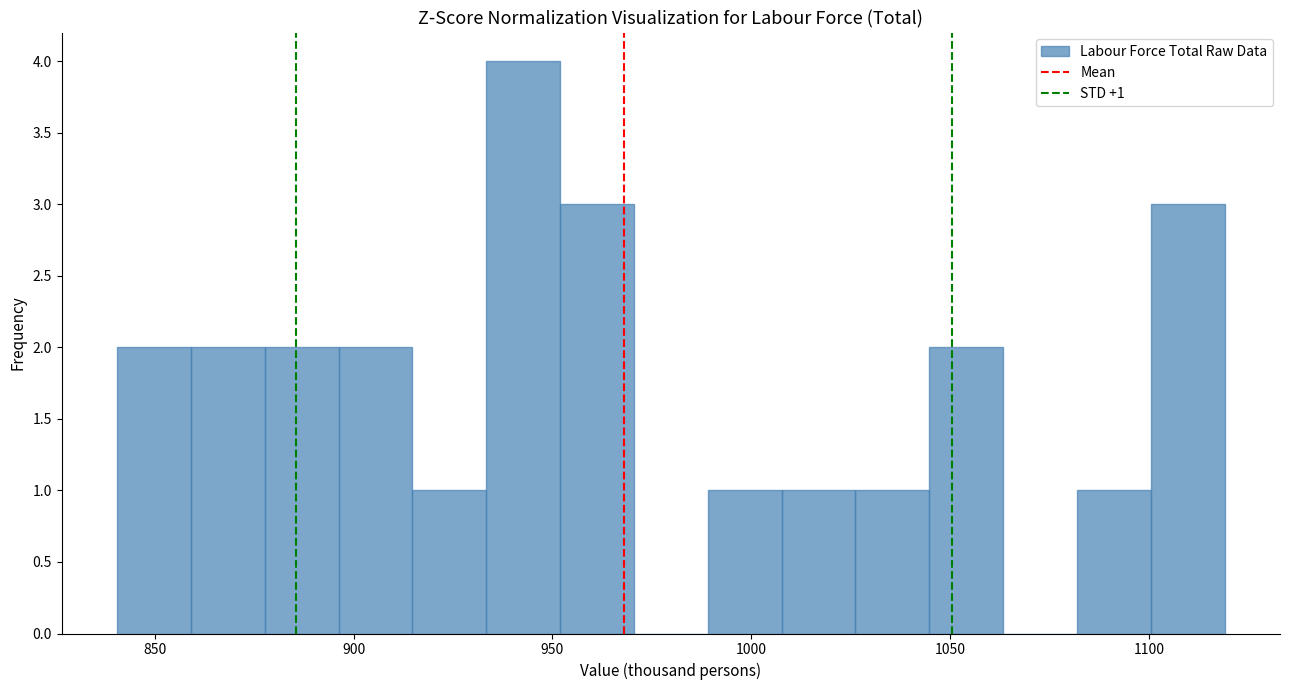

Read against the x-axis, roughly where is the centre of the tallest bar?

945